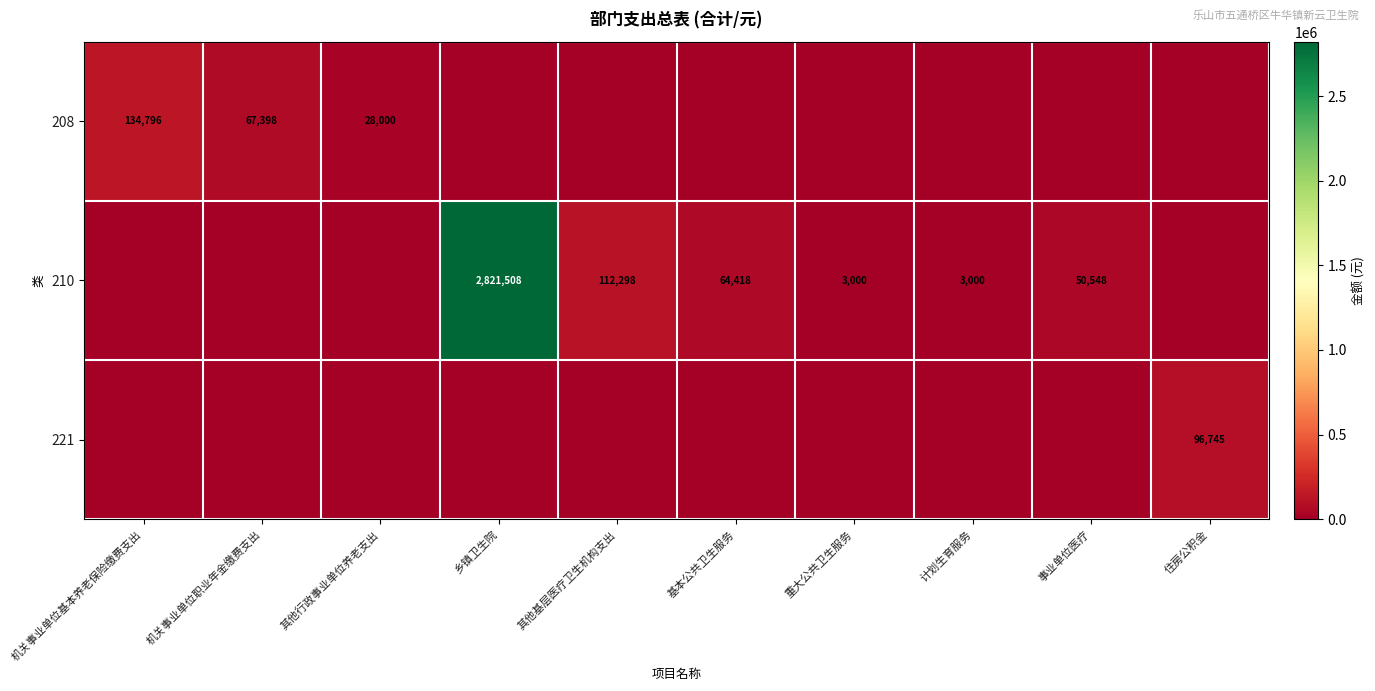

The 210 series shows 64418 at 基本公共卫生服务. True or false?

True